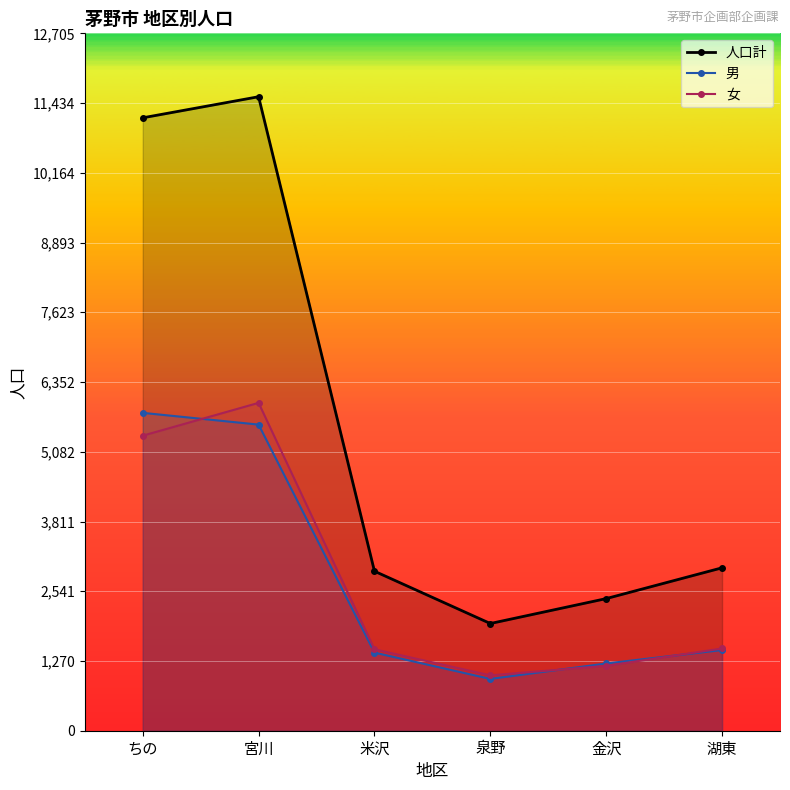

Reading left to right, list all the values displayed in this chart.

人口計: 11166	11550	2906	1953	2407	2968
男: 5791	5577	1423	944	1225	1470
女: 5375	5973	1483	1009	1182	1498